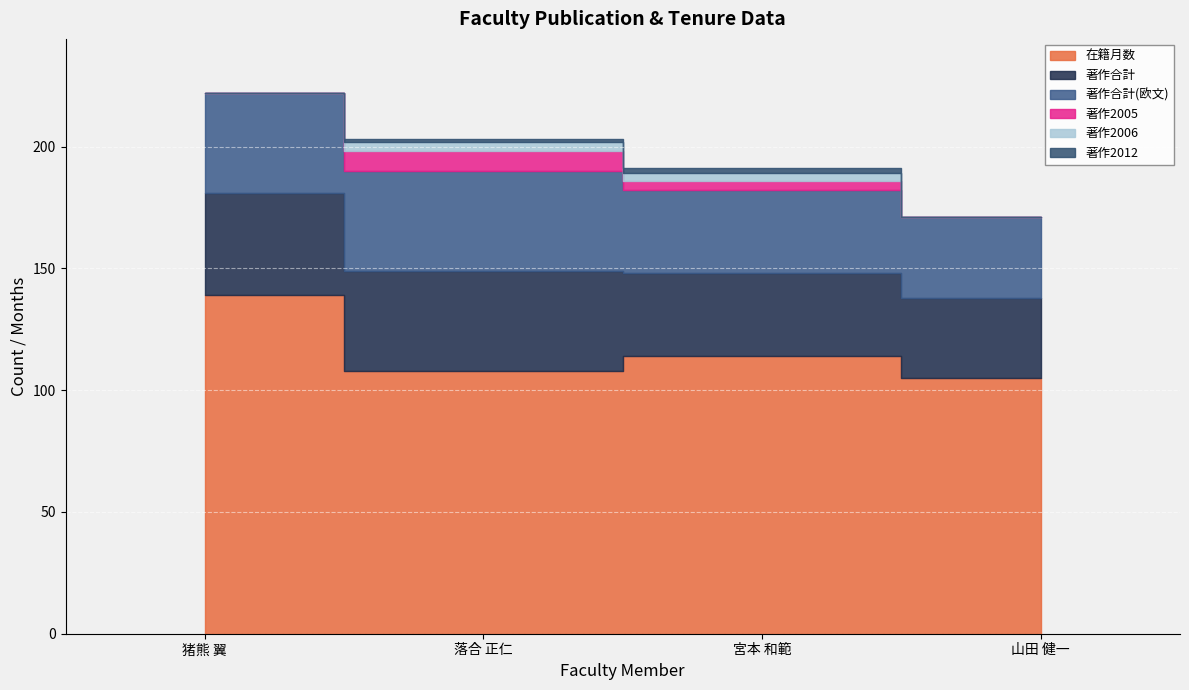

Is it true that 著作2006 equals 1 at 落合 正仁?

False